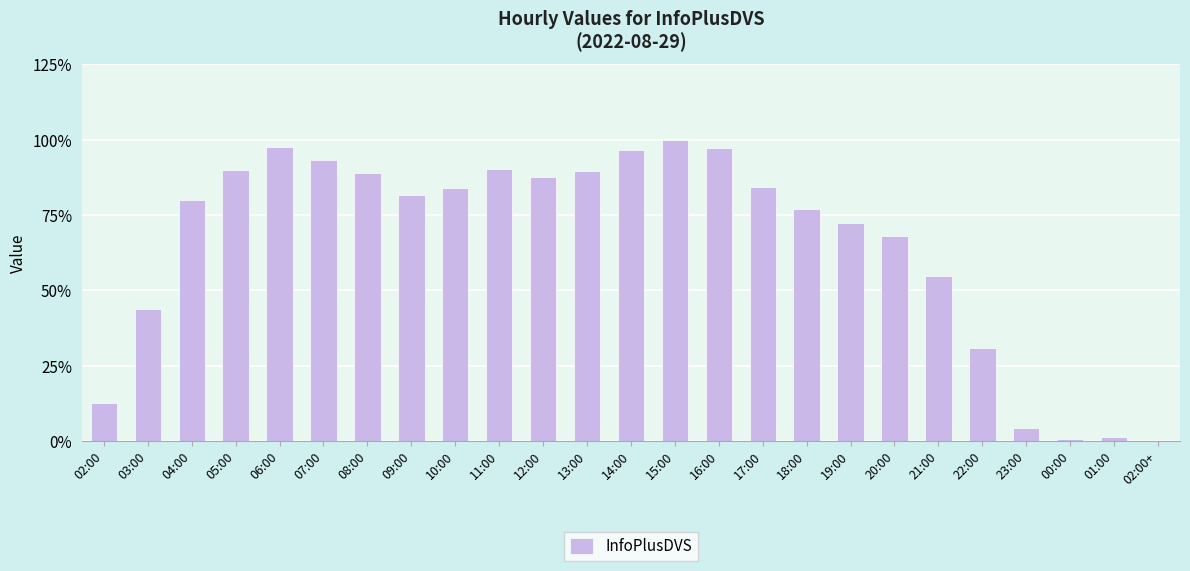

How many values exceed 81?

13